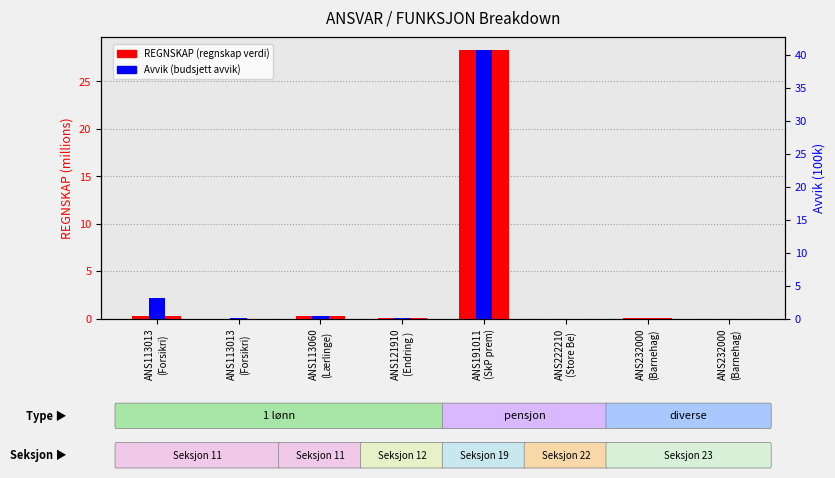

True or false: REGNSKAP (scaled) has a value of 0.0 at ANS232000
(Barnehag).

False